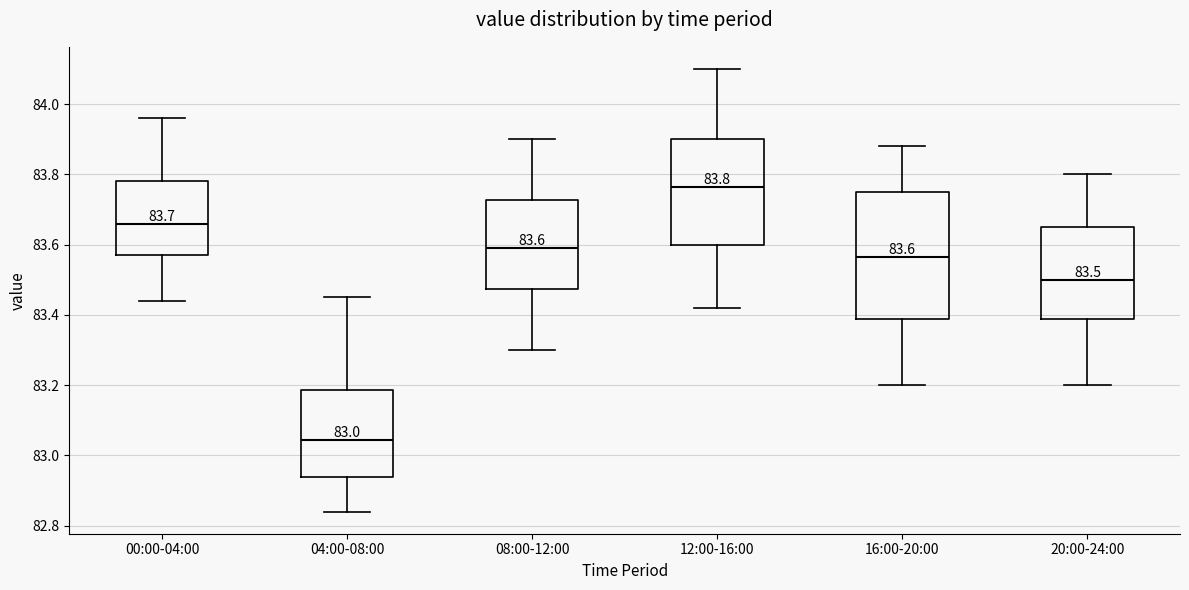

Which box's median line is the highest?

12:00-16:00